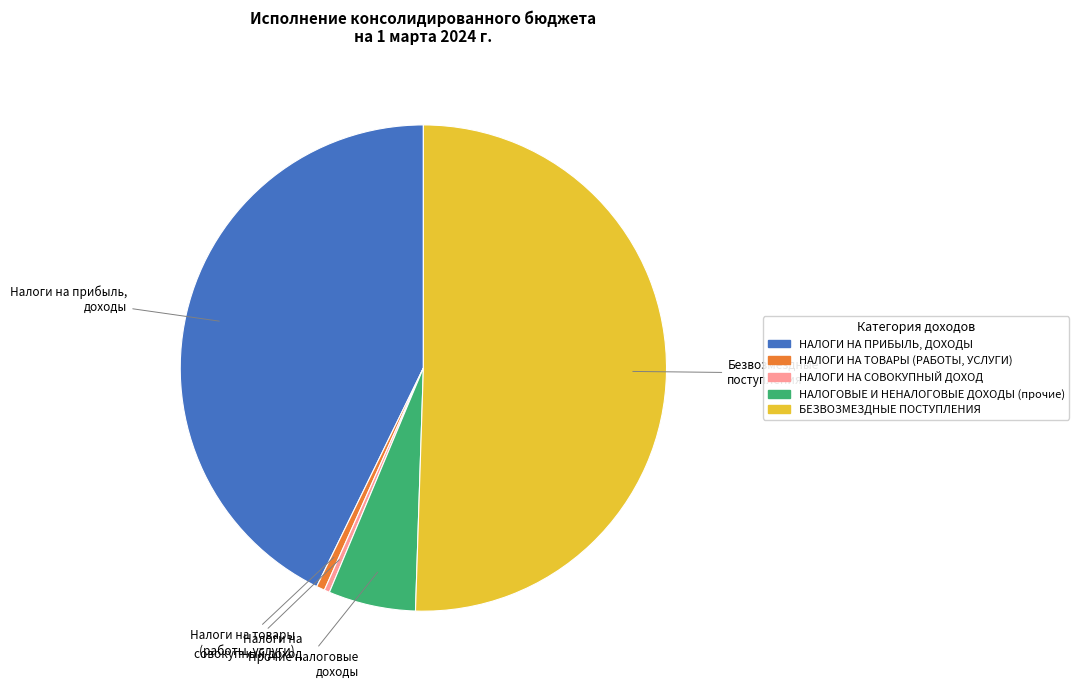

True or false: НАЛОГОВЫЕ И НЕНАЛОГОВЫЕ ДОХОДЫ (прочие) accounts for 6% of the total.

True